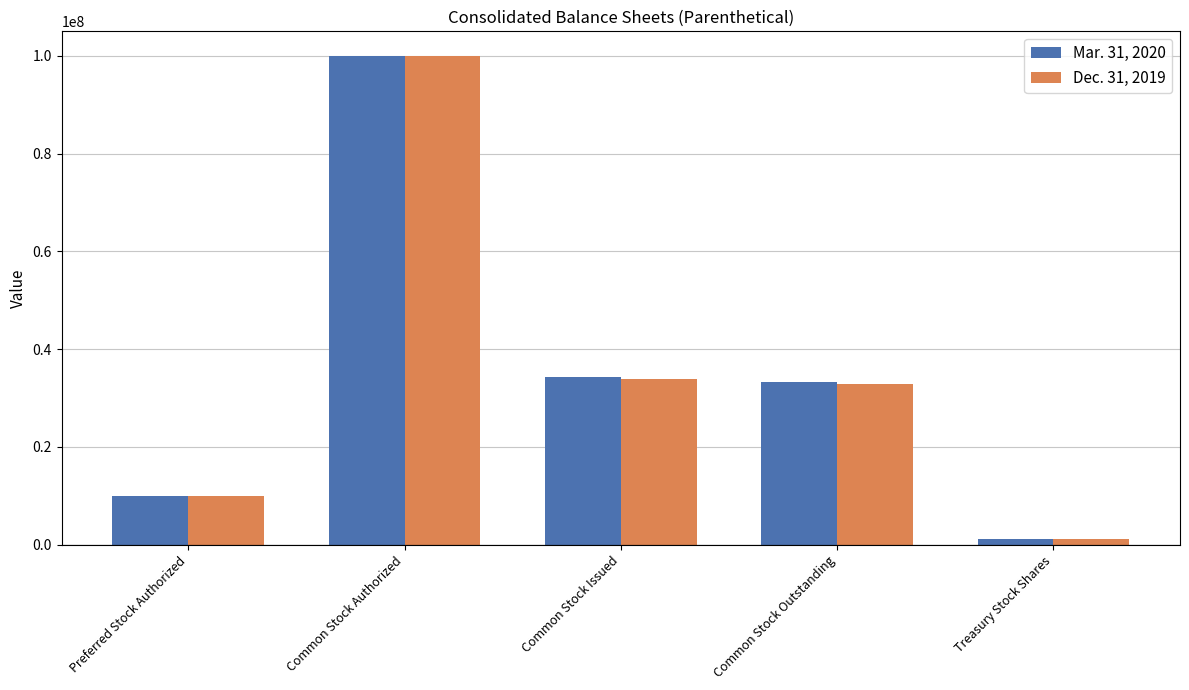

What is the label of the 5th bar from the left?

Treasury Stock Shares